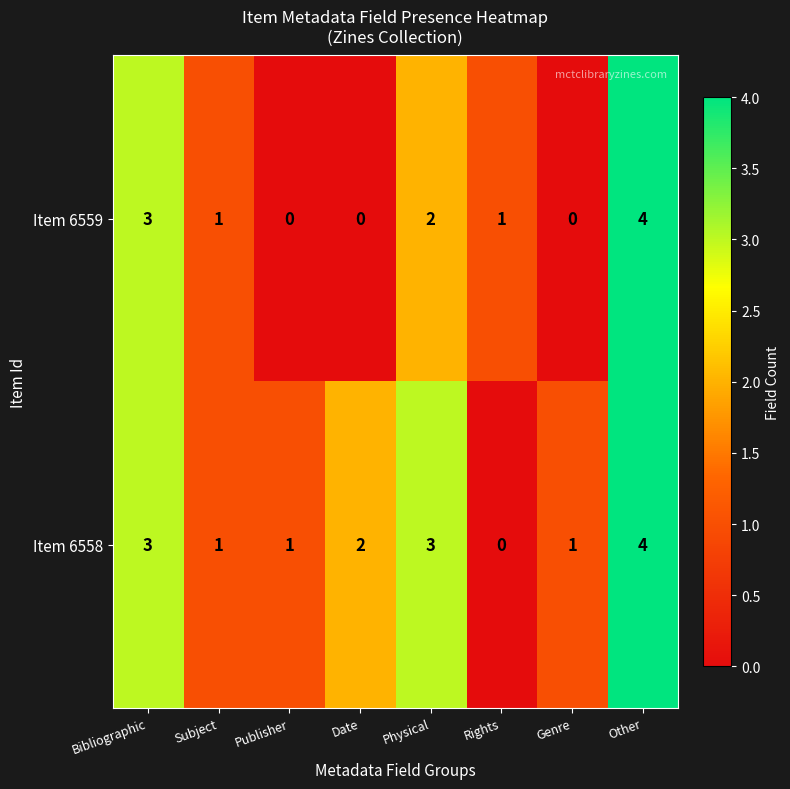

What is the difference between the highest and lowest values at Publisher?

1